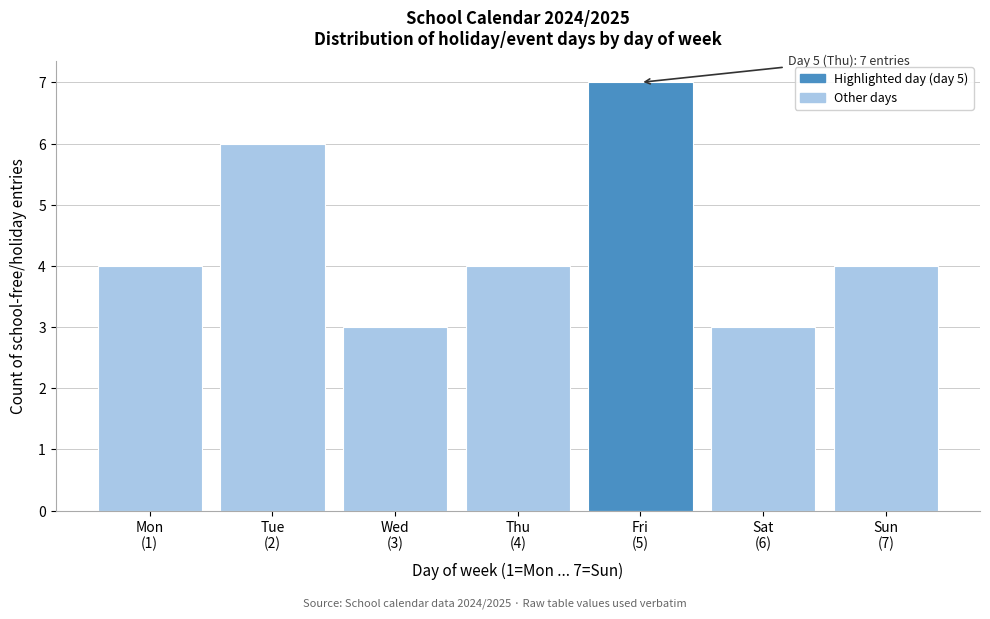

Reading left to right, extract all data points from this chart.

4	6	3	4	7	3	4